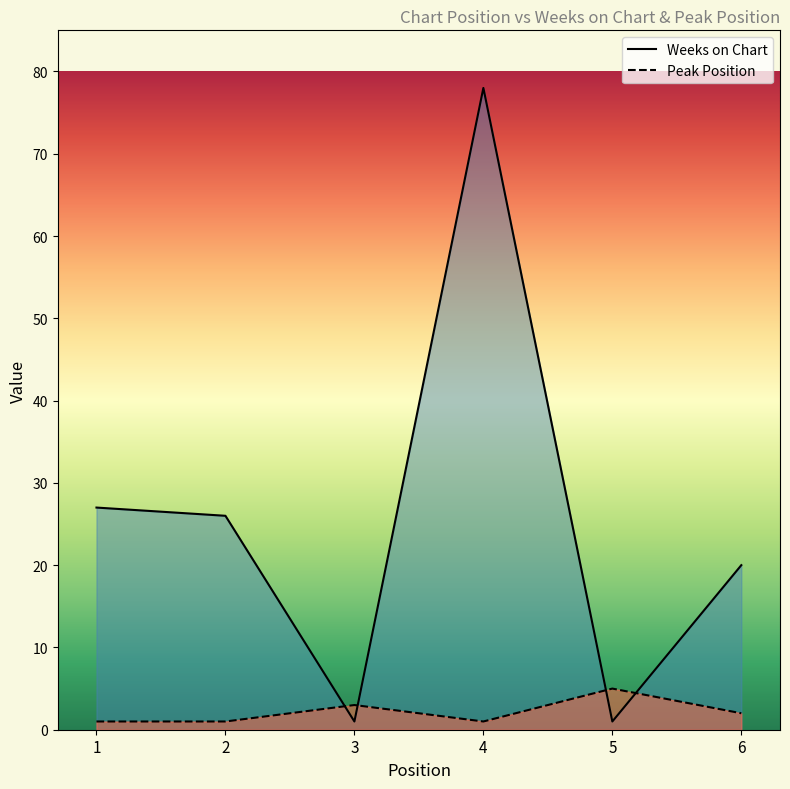

Does the chart display data point markers on the line(s)?

No